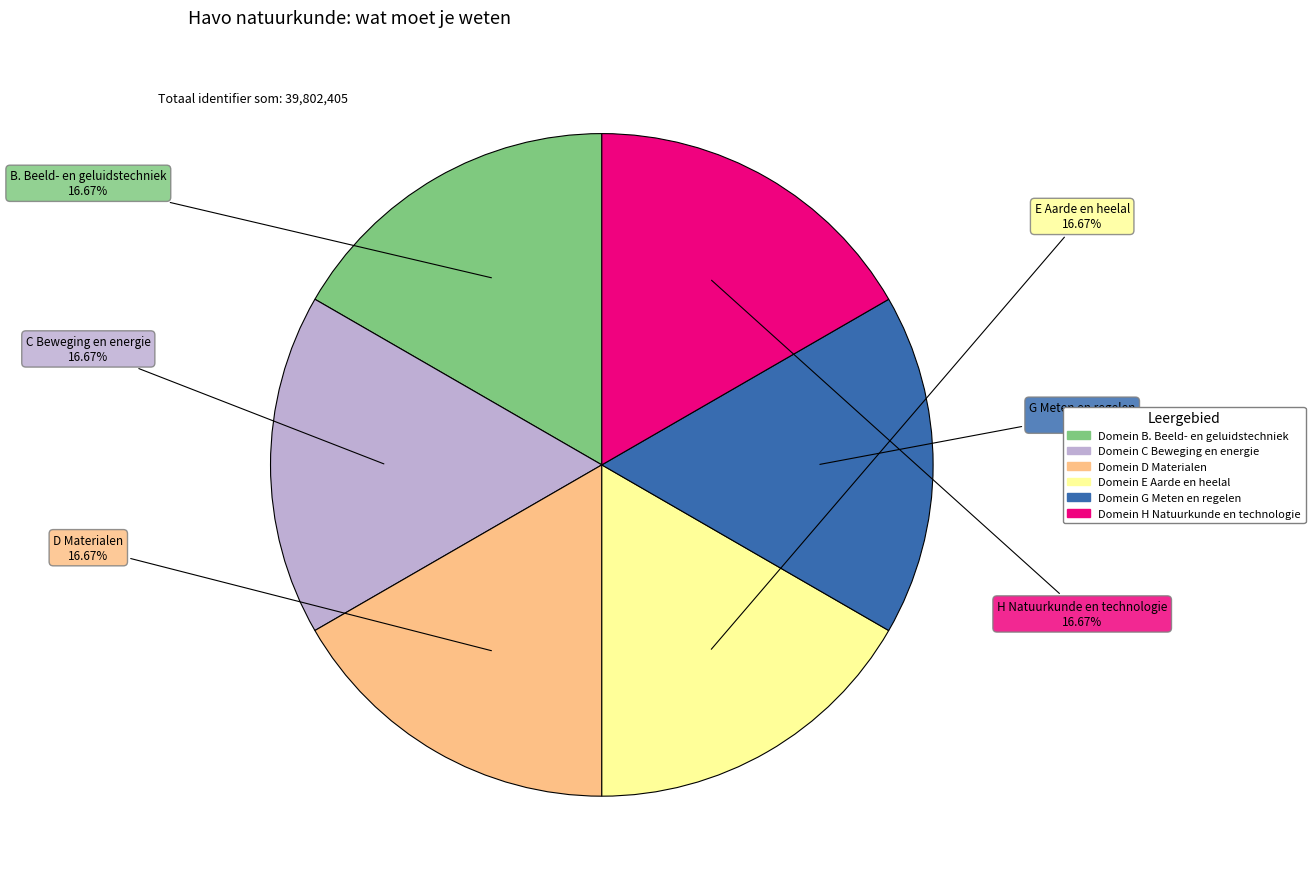

True or false: Domein G Meten en regelen accounts for 27% of the total.

False